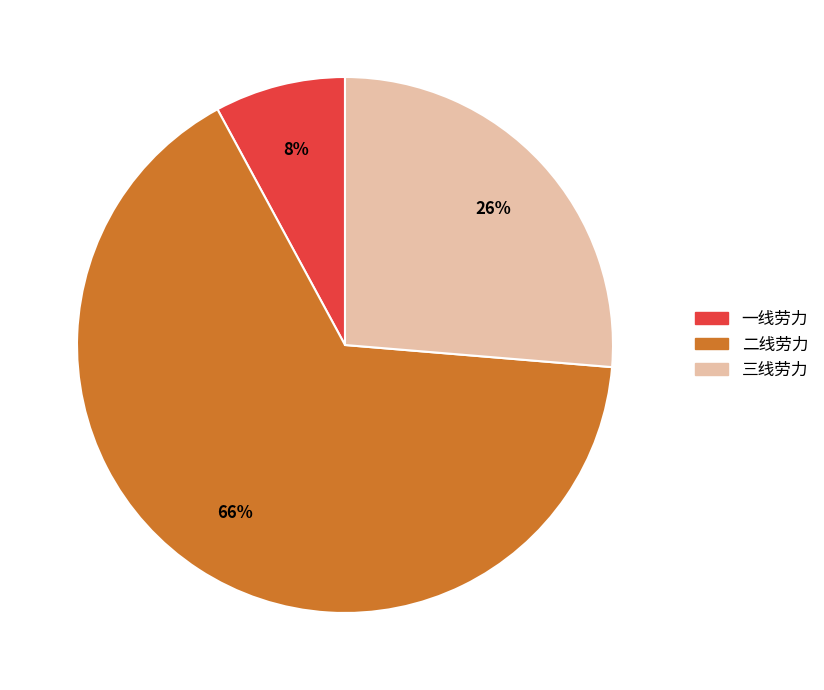

How many slices are in this pie chart?

3